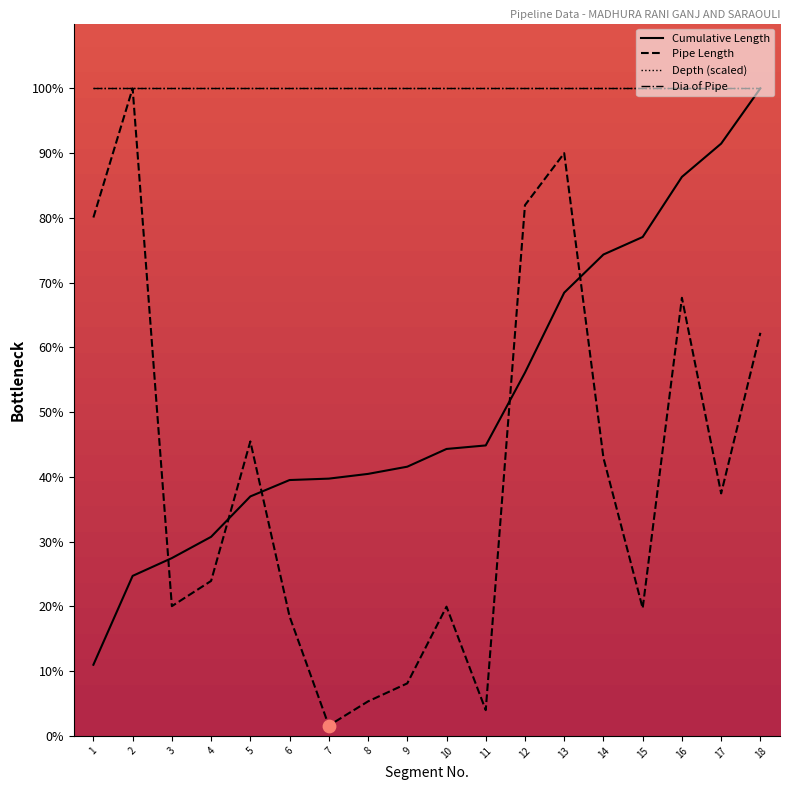

Which series contains the highest Y value?

Cumulative Length